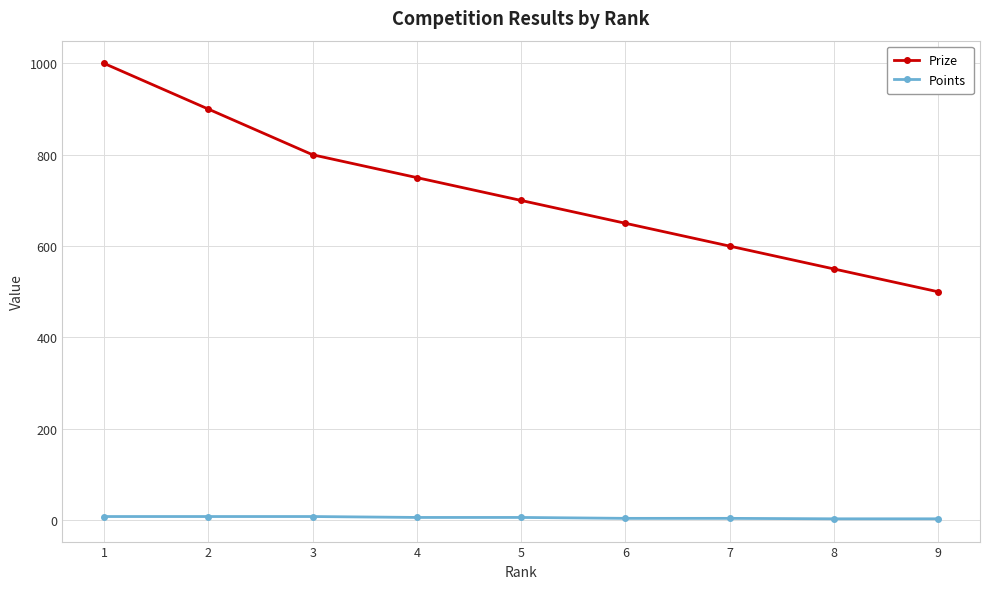

What is the average value of the Prize series?

717